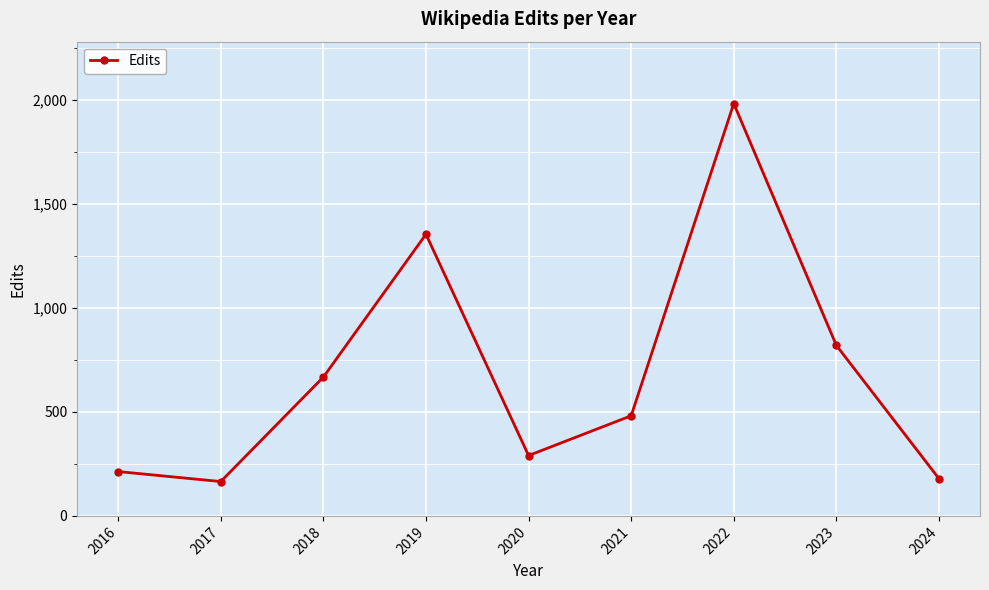

Between 2023 and 2017, which is larger?

2023